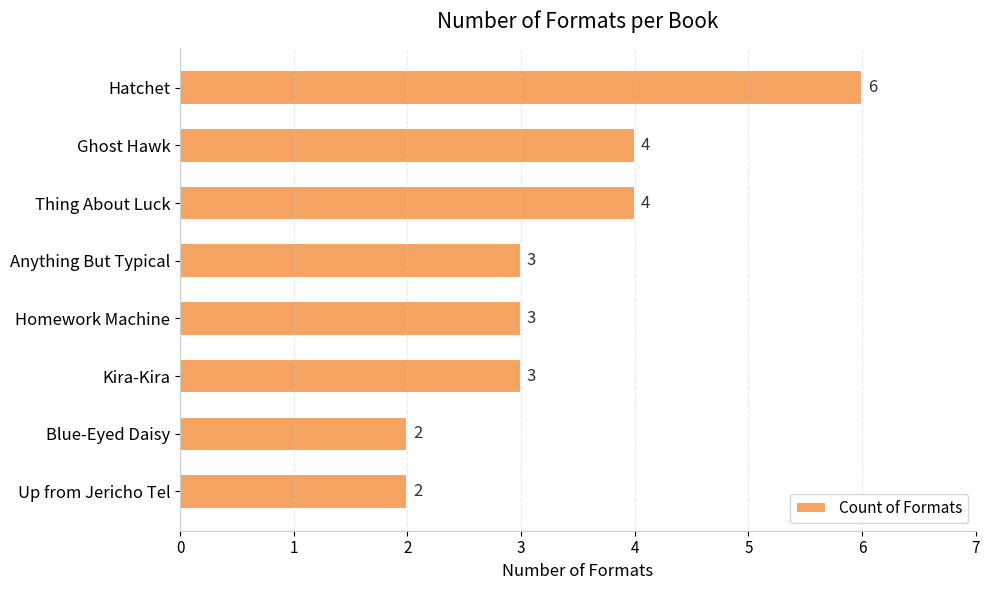

What is the sum of all values?

27